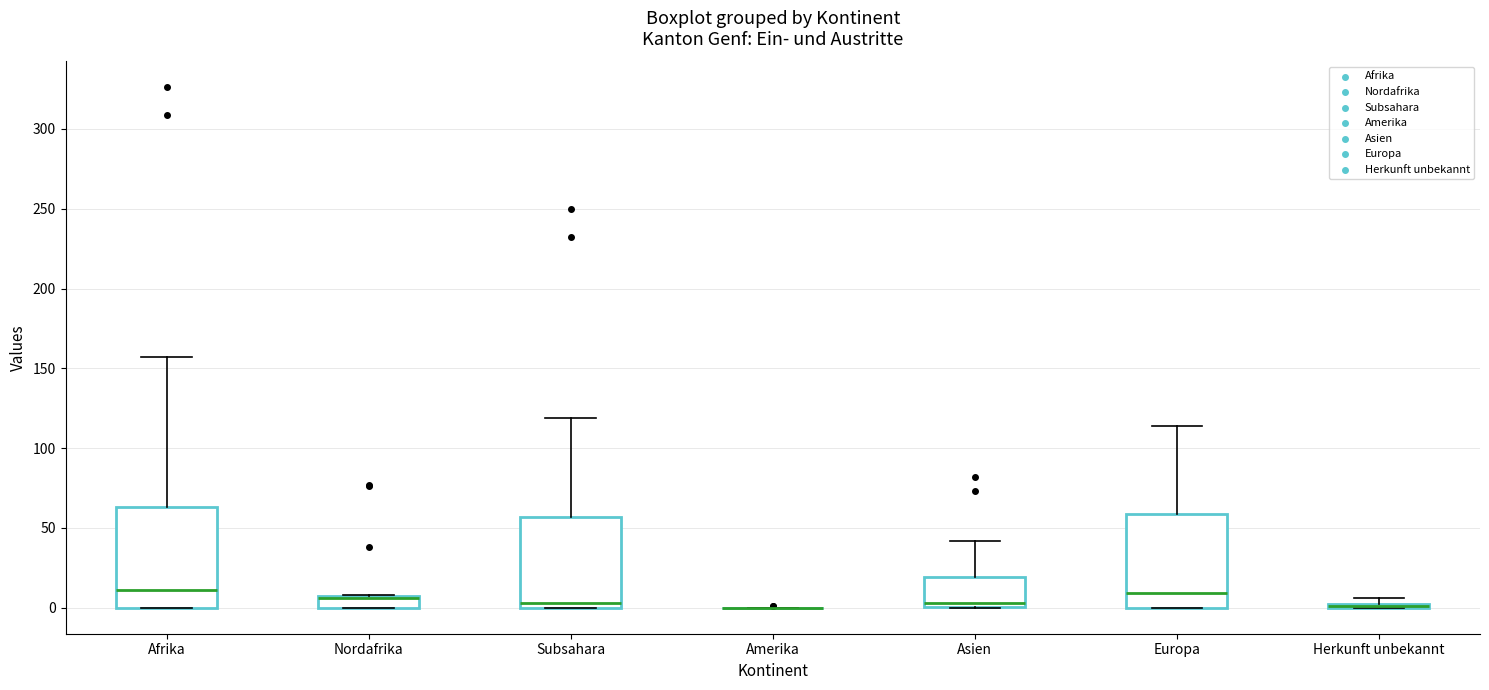

Where is the lower edge of the box for Nordafrika on the y-axis? The values are not printed on the chart, so give them approximately, as read against the axis.

0